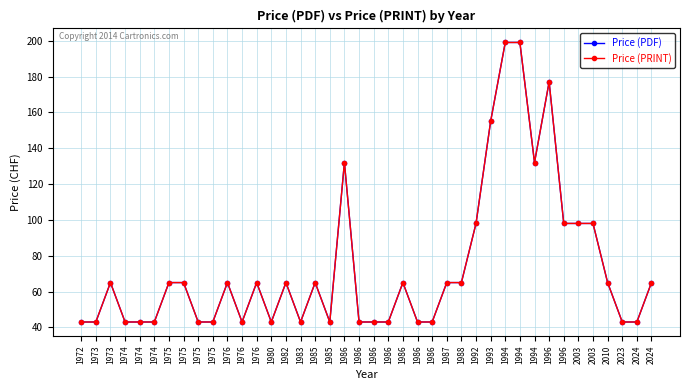

Does the chart have visible grid lines?

Yes